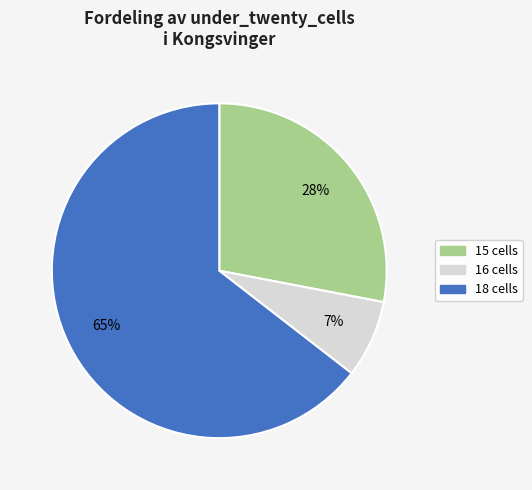

To the nearest percent, what is the average slice percentage?

33%